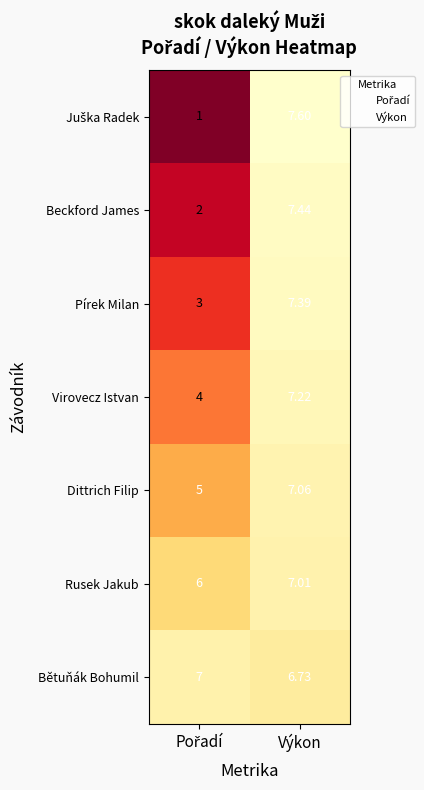

At which category is the sum across all series the highest?

Výkon